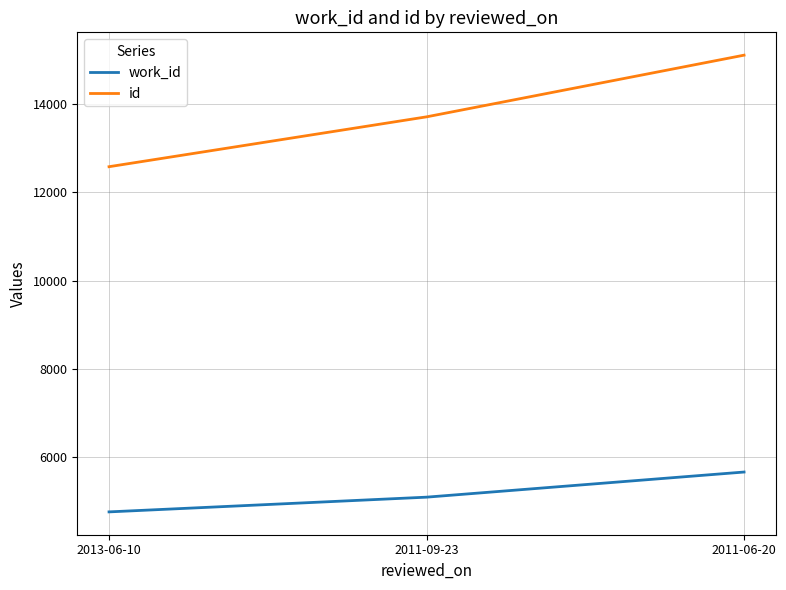

Is the value of id at 2011-09-23 greater than the value of work_id at 2013-06-10?

Yes